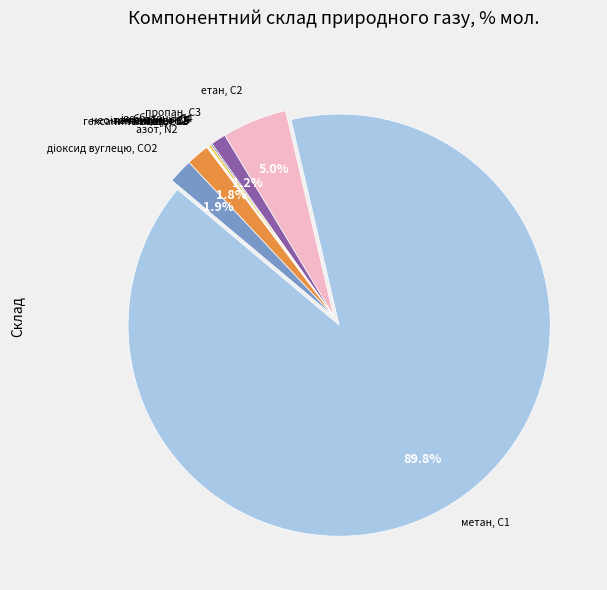

Rank the categories by value from highest to lowest.

метан, С1, етан, С2, діоксид вуглецю, CО2, азот, N2, пропан, С3, н-бутан, н-С4, ізо-бутан, і-С4, ізо-пентан, і-С5, гексани та вищі, С6+, н-пентан, н-С5, нео-пентан, нео-С5, кисень, О2